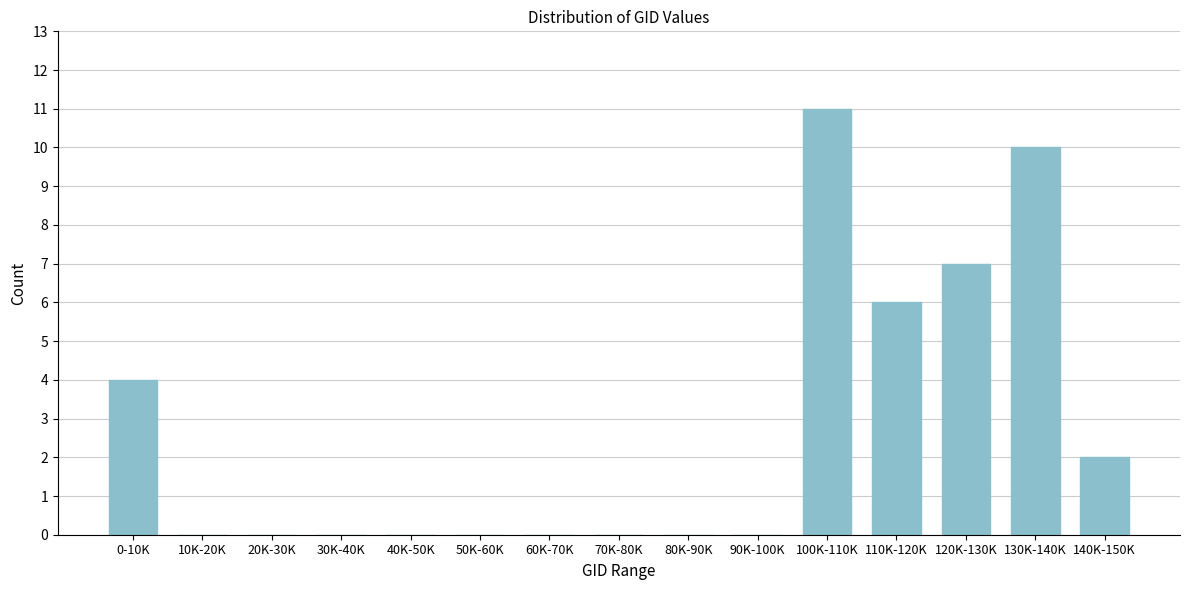

Reading right to left, extract all data points from this chart.

140K-150K=2	130K-140K=10	120K-130K=7	110K-120K=6	100K-110K=11	90K-100K=0	80K-90K=0	70K-80K=0	60K-70K=0	50K-60K=0	40K-50K=0	30K-40K=0	20K-30K=0	10K-20K=0	0-10K=4